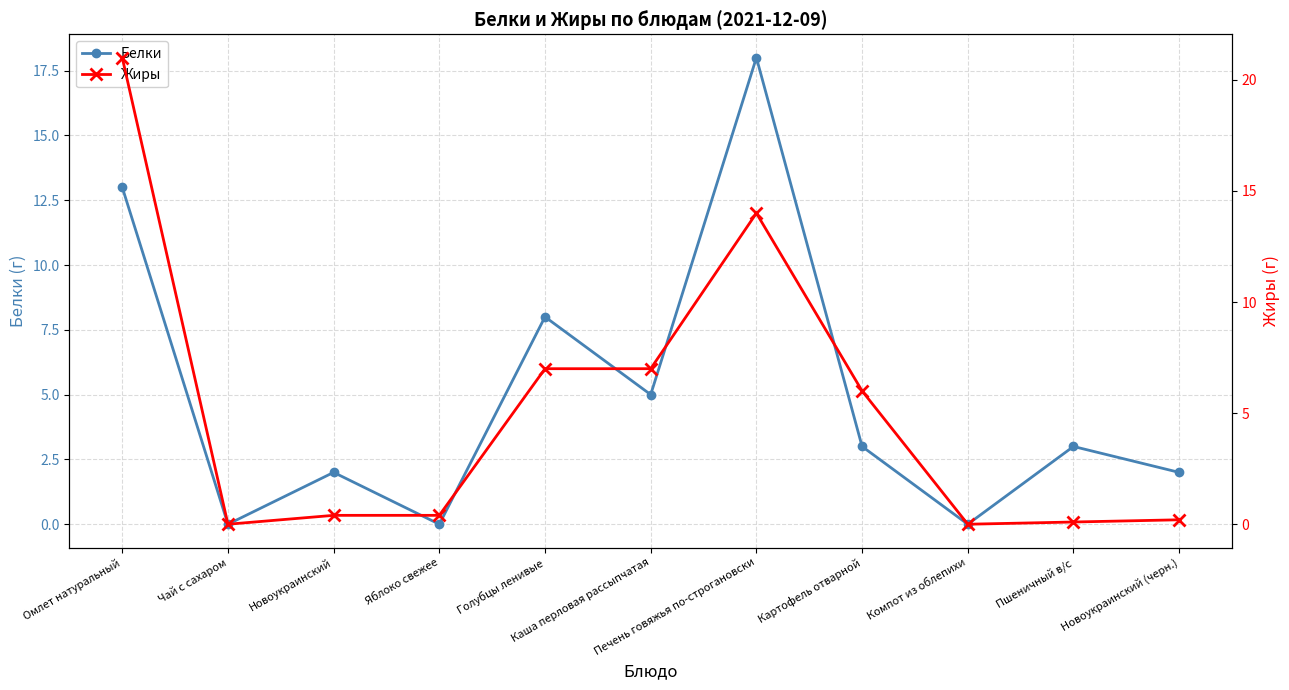

What is the label of the 3rd point from the right?

Компот из облепихи